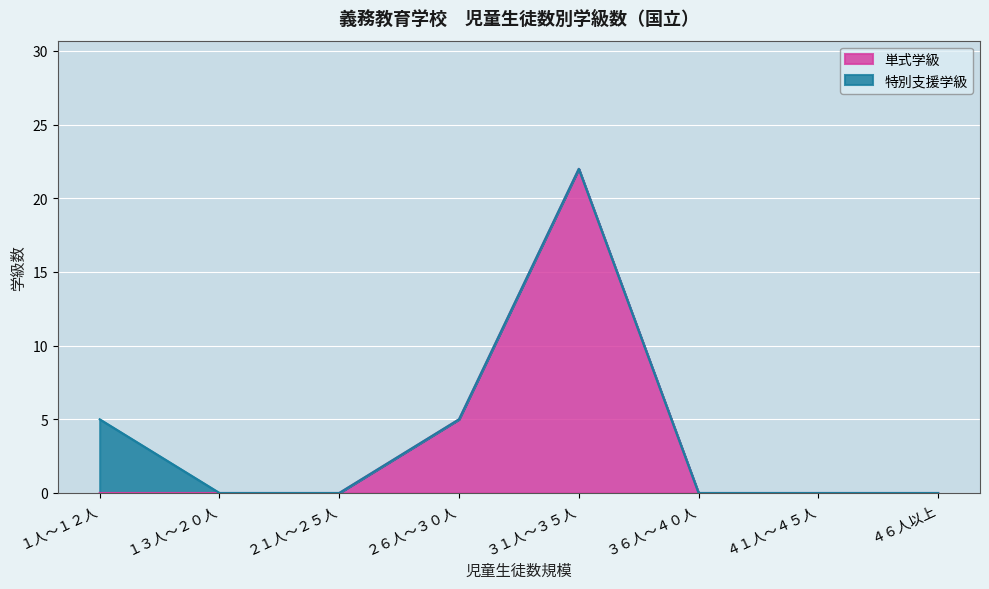

True or false: the data has more than 0 interior local peaks.

True